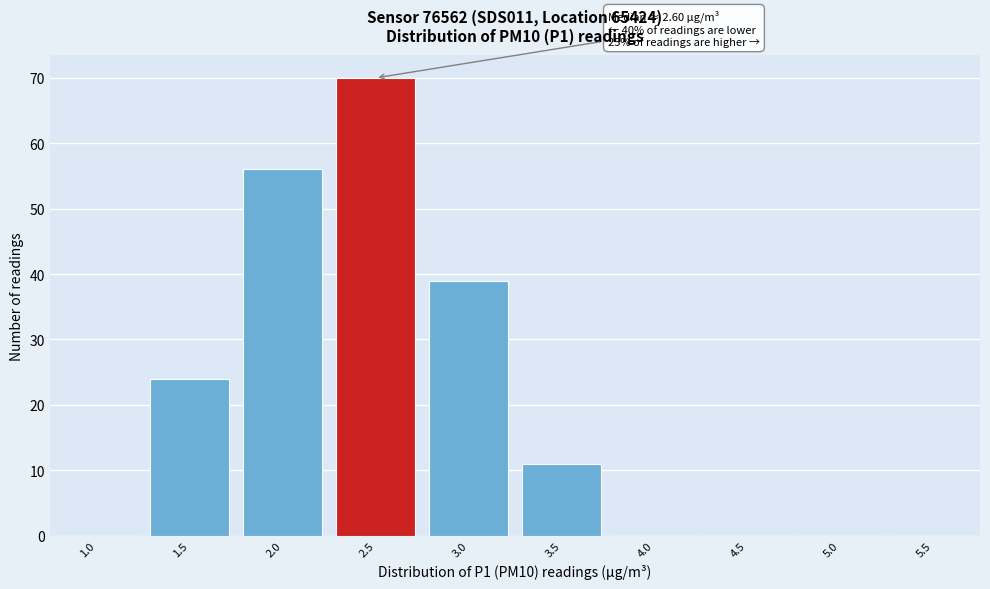

Reading right to left, list all the values displayed in this chart.

5.5=0	5.0=0	4.5=0	4.0=0	3.5=11	3.0=39	2.5=70	2.0=56	1.5=24	1.0=0